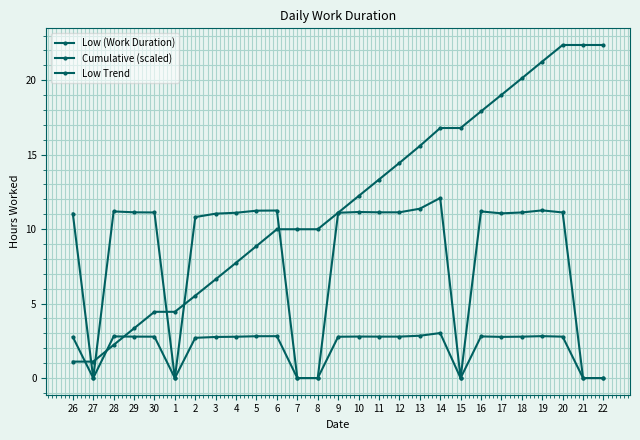

How many values in the Cumulative (scaled) series are below 11?

13